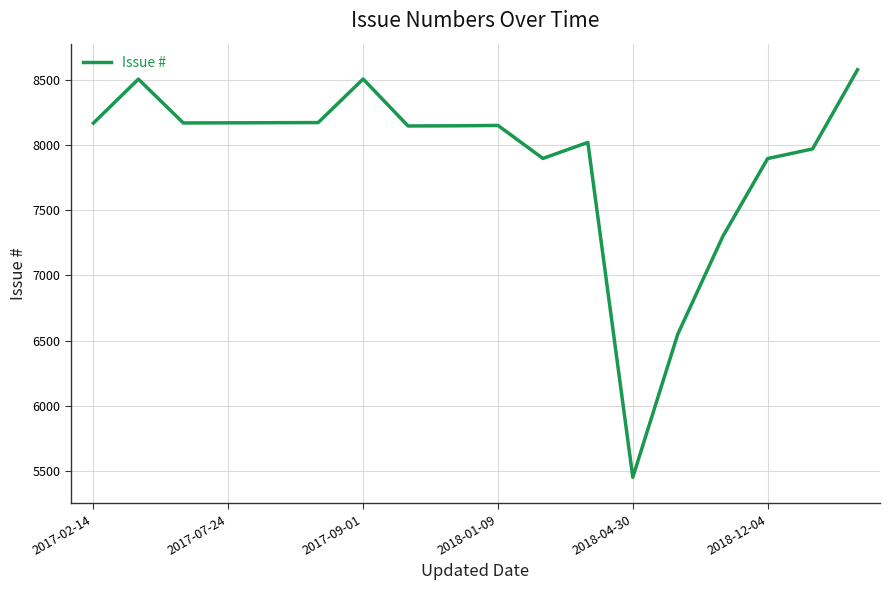

What is the smallest value displayed?

5451